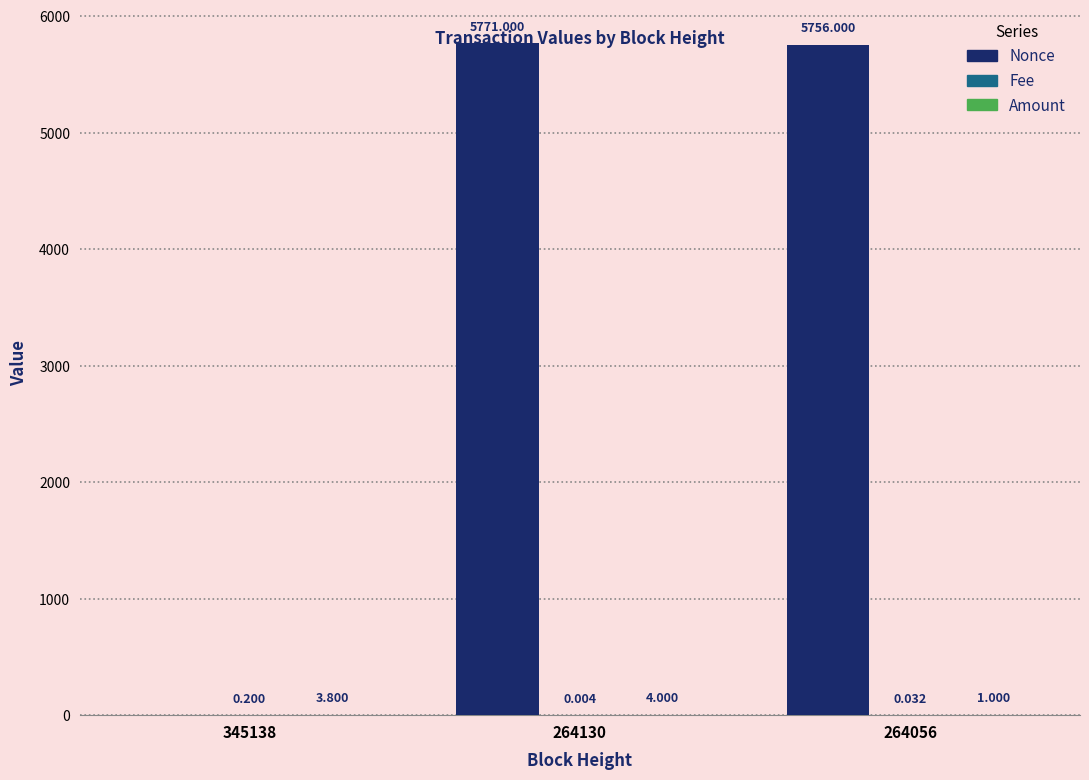

Which series has the largest total across all categories?

Nonce